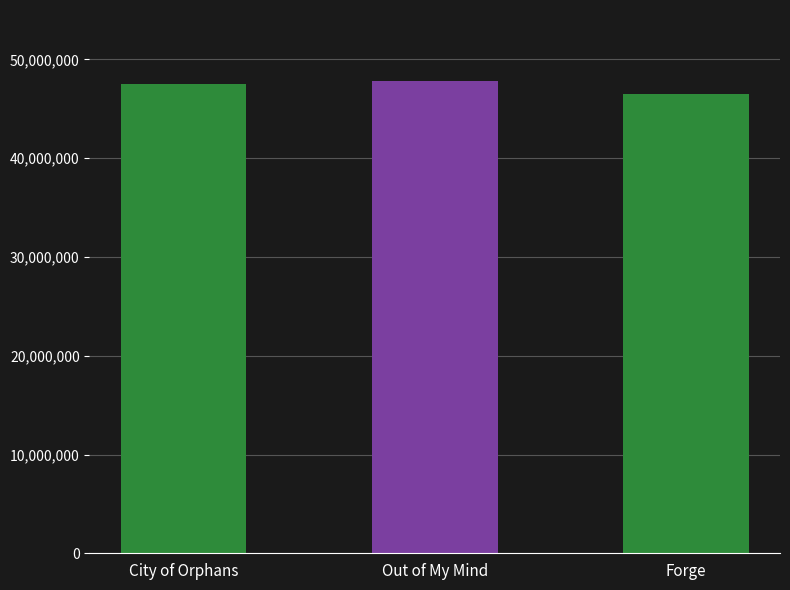

Where does the data first go above 47500982?

Out of My Mind